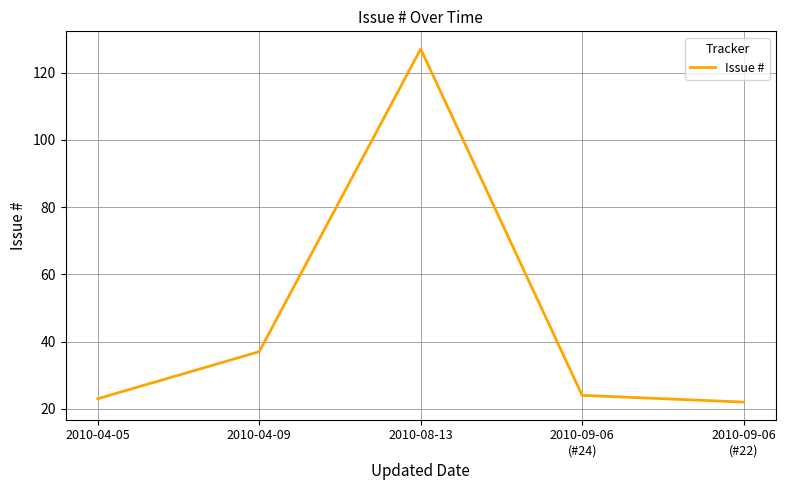

What position from the right is 2010-04-09?

4